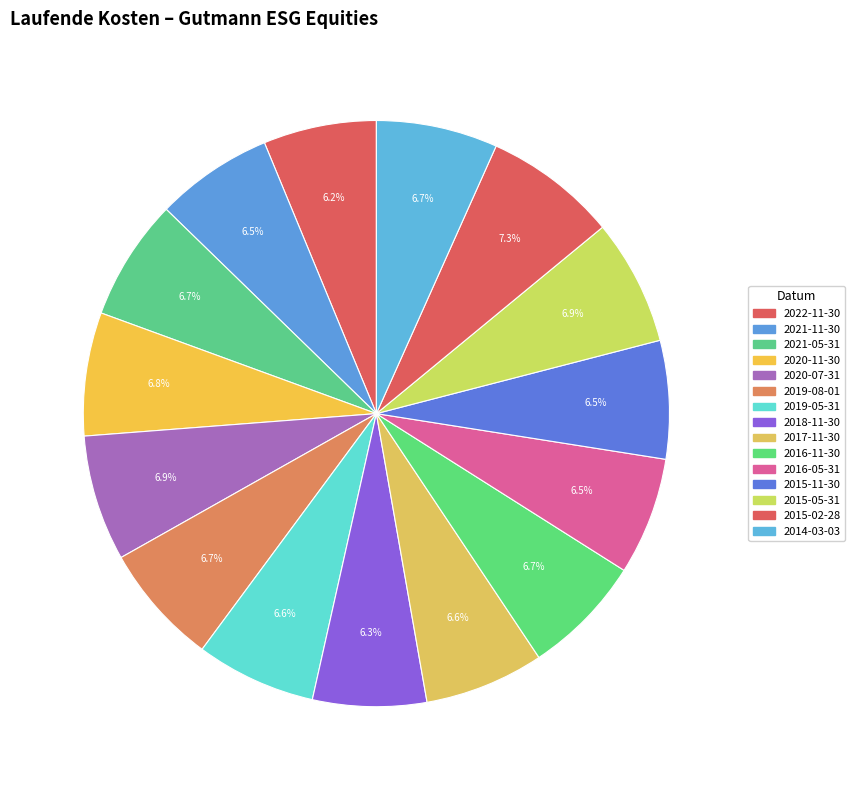

Between 2014-03-03 and 2020-11-30, which is larger?

2020-11-30